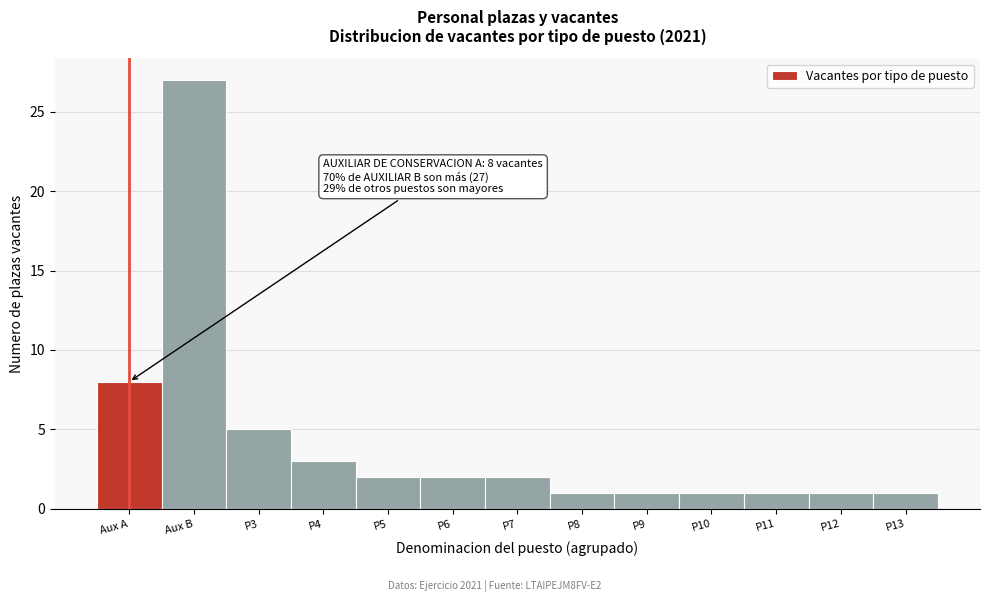

Reading left to right, transcribe all the data shown in this chart.

8	27	5	3	2	2	2	1	1	1	1	1	1